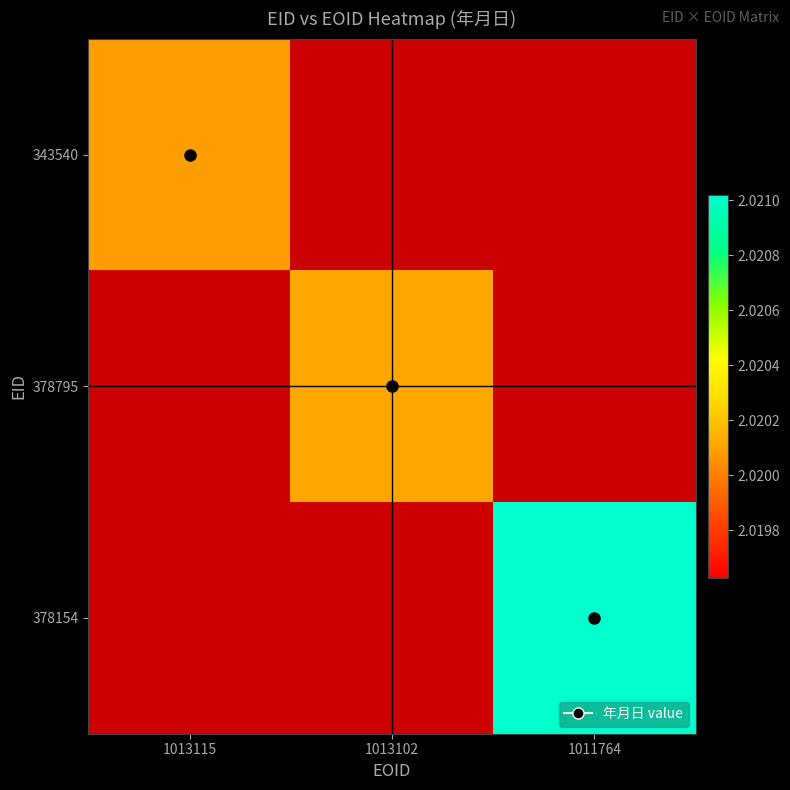

Count the number of categories in the chart.

3